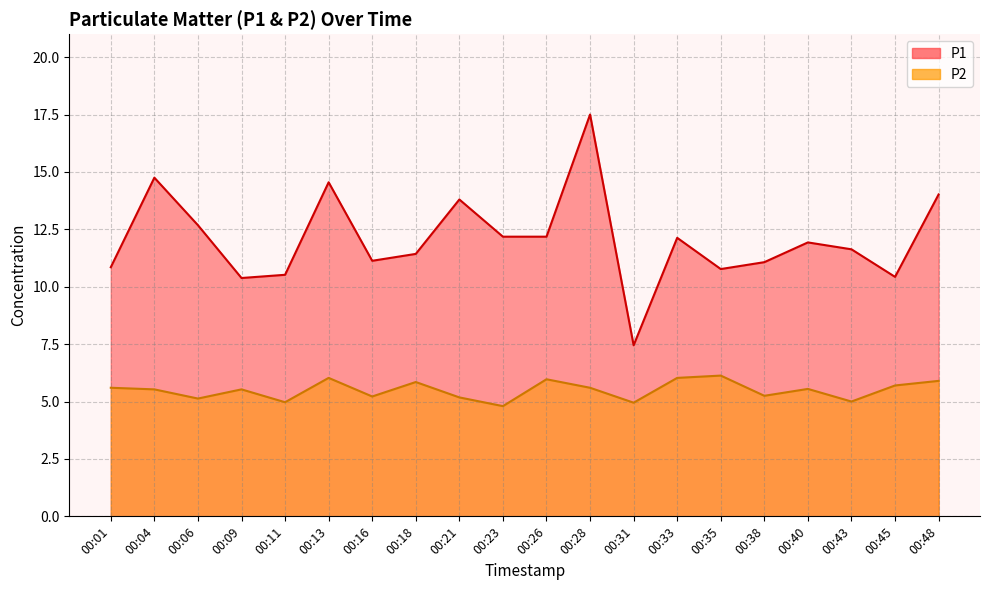

The value of P1 at 00:40 is 11.9. True or false?

True